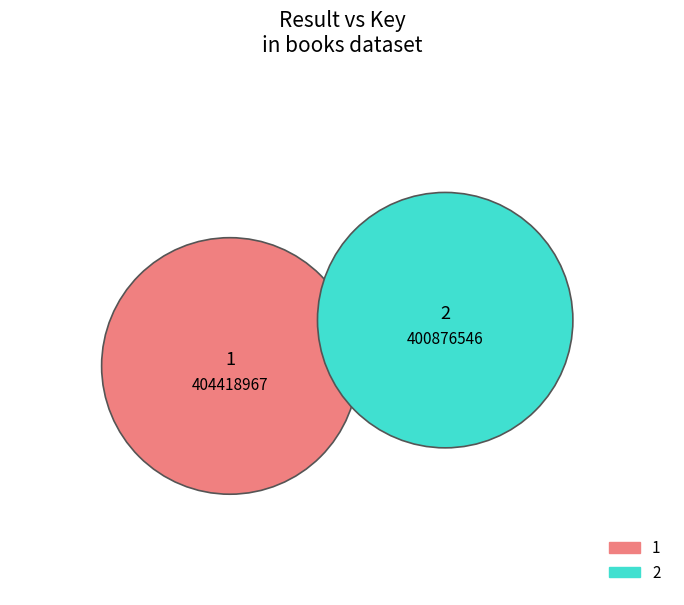

What percentage is NOT represented by 2?

50.2%